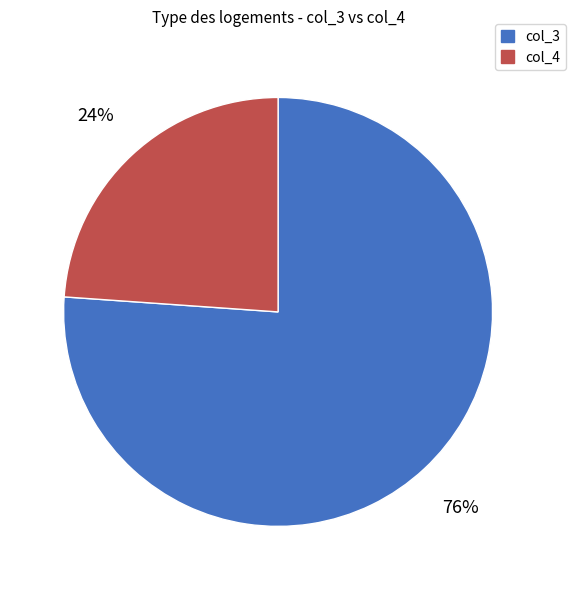

To the nearest percent, what percentage of the pie is col_3?

76%